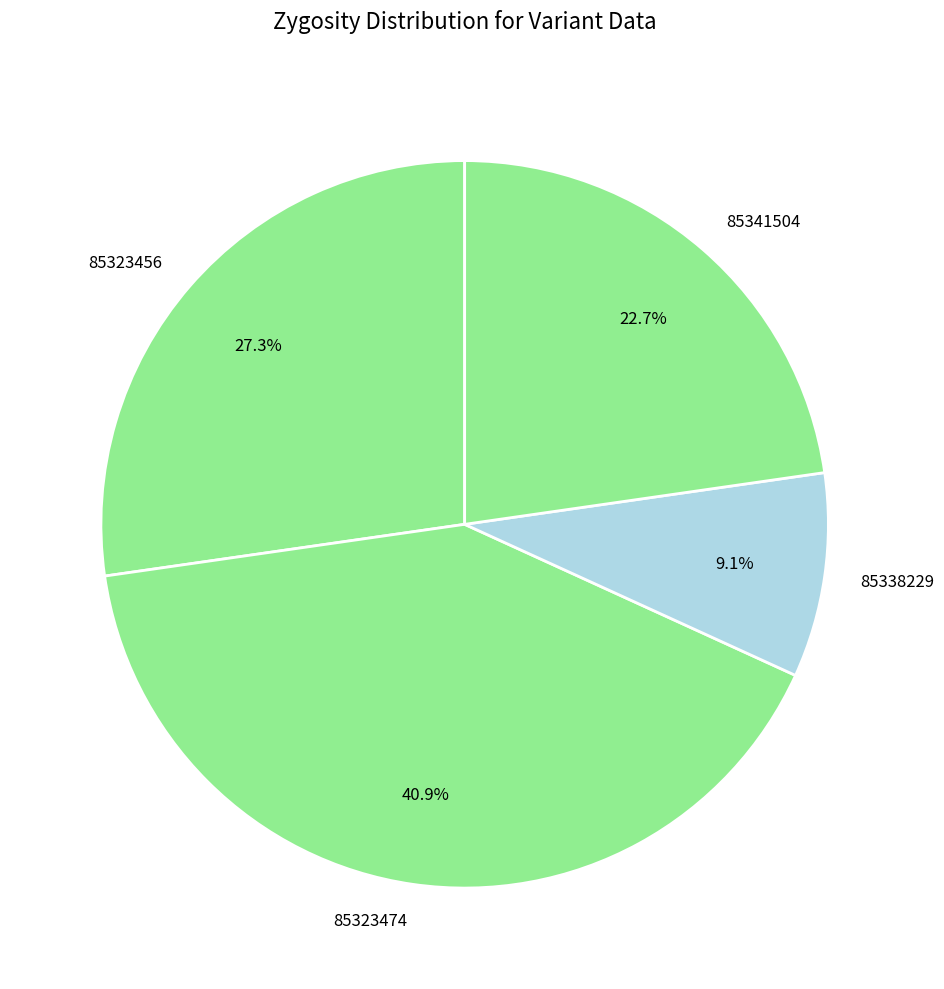

To the nearest percent, what percentage of the pie is 85338229?

9%